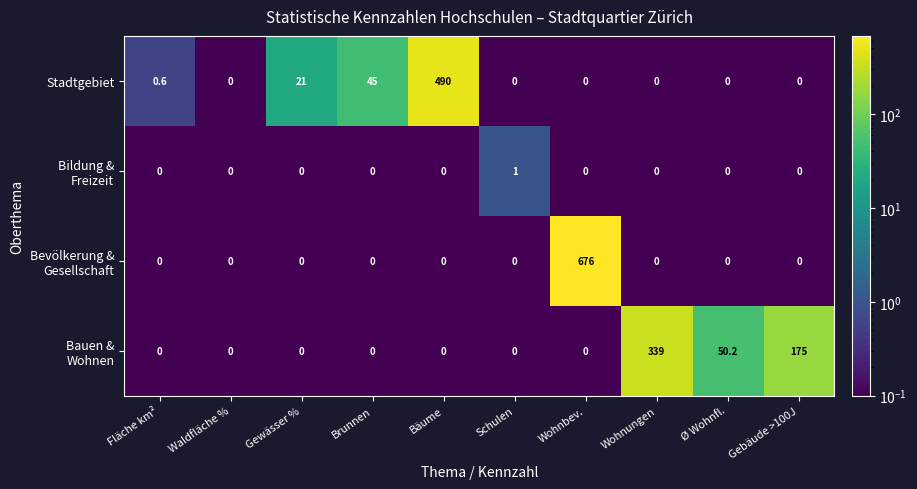

Where is Stadtgebiet nearest to the value 245?

Brunnen